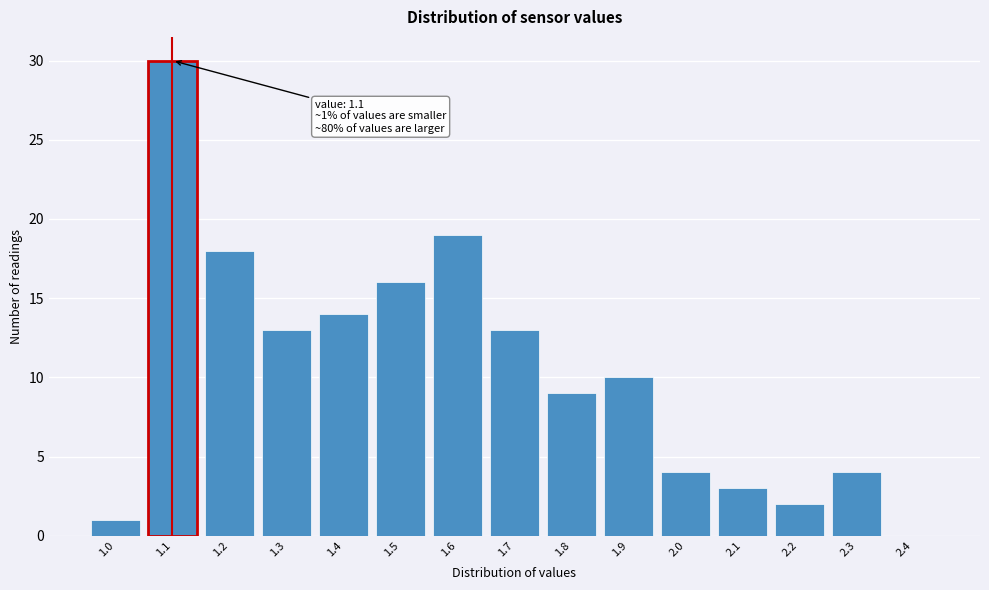

Reading right to left, transcribe all the data shown in this chart.

2.4=0	2.3=4	2.2=2	2.1=3	2.0=4	1.9=10	1.8=9	1.7=13	1.6=19	1.5=16	1.4=14	1.3=13	1.2=18	1.1=30	1.0=1